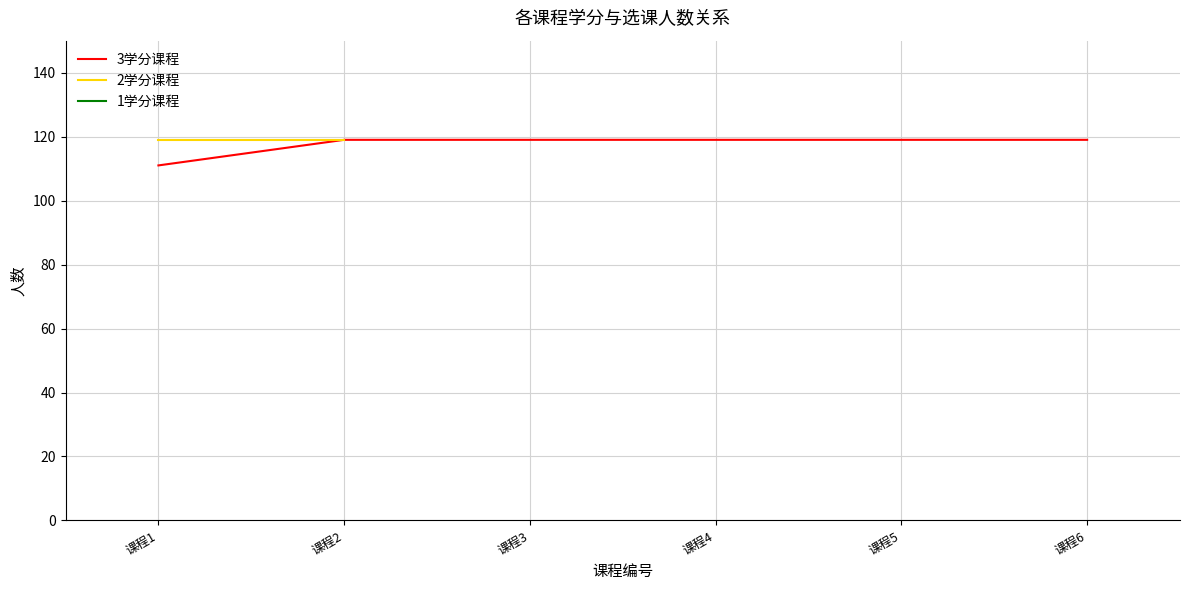

True or false: 3学分课程 has a value of 179 at 课程4.

False